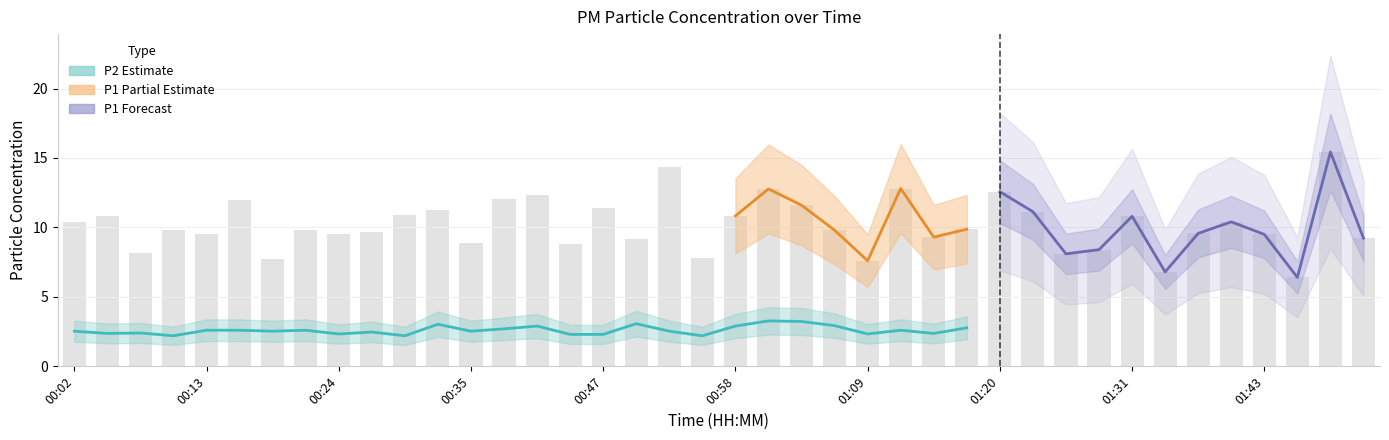

What is the average value?

10.2